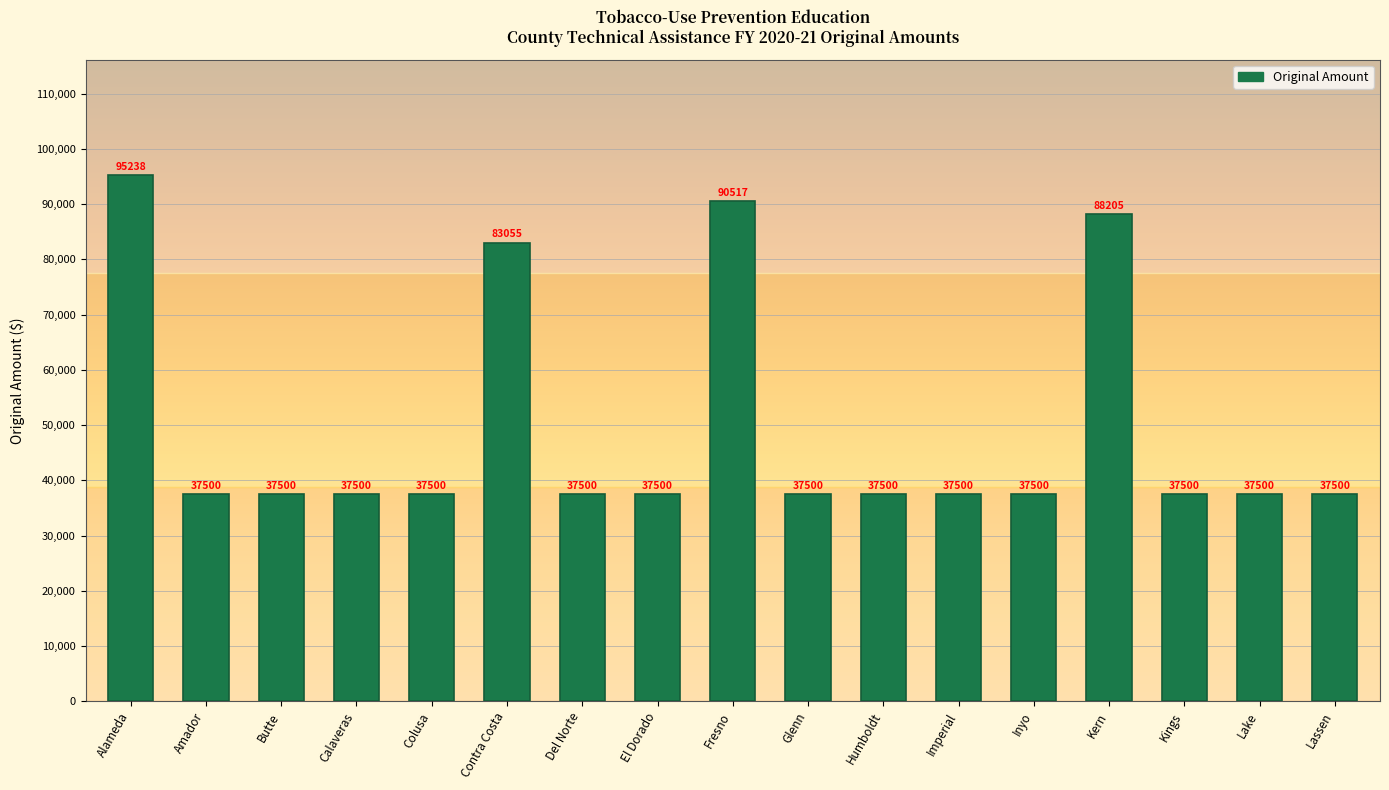

Reading left to right, what are all the values shown in this chart?

95238	37500	37500	37500	37500	83055	37500	37500	90517	37500	37500	37500	37500	88205	37500	37500	37500